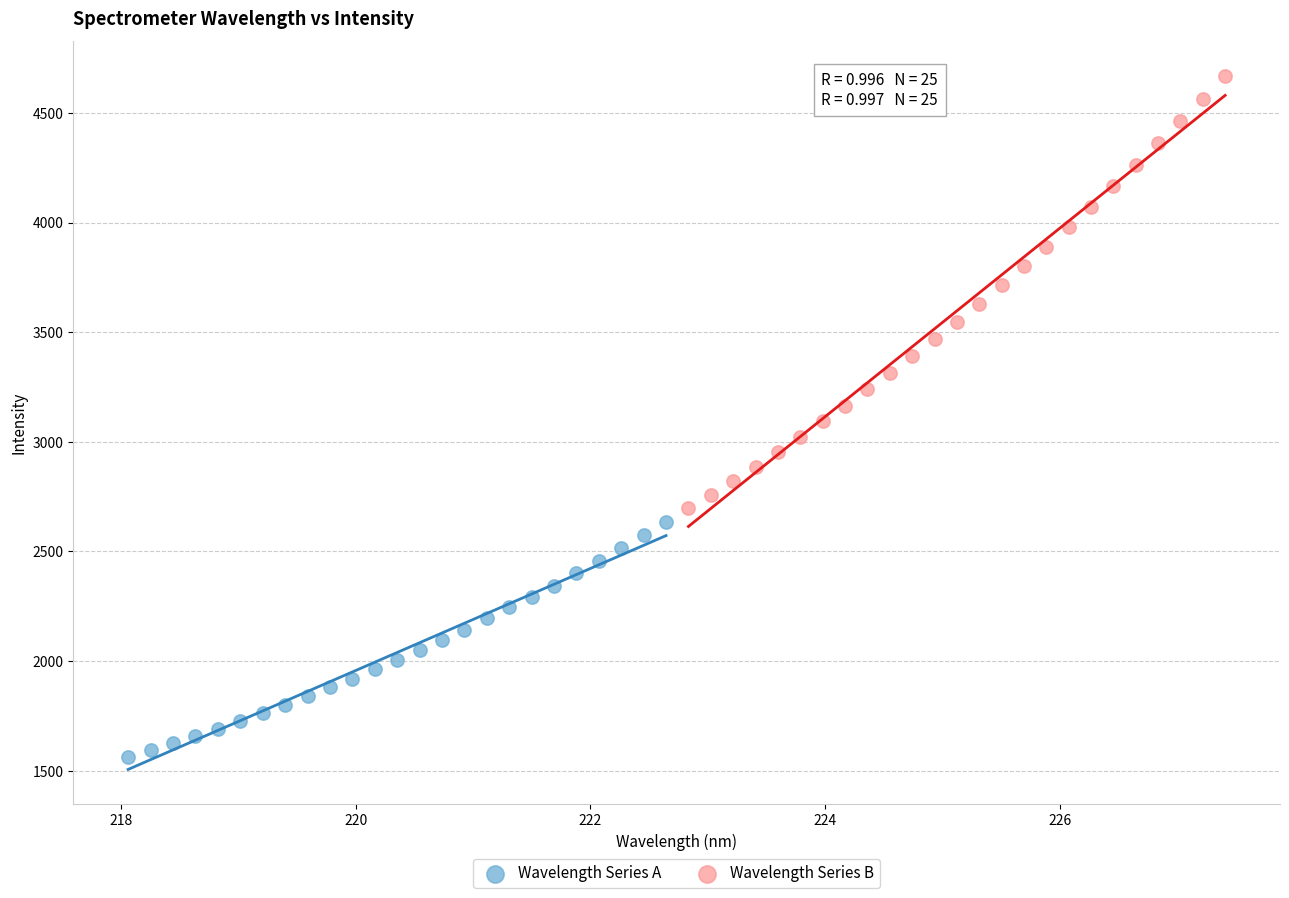

What are all the series names shown in the legend?

Wavelength Series A, Wavelength Series B